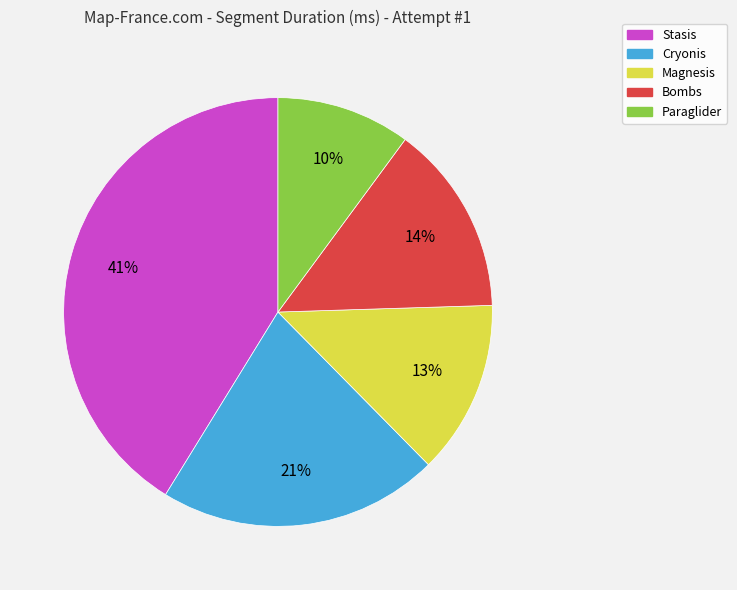

Do Stasis and Paraglider together represent more than half of the pie?

Yes